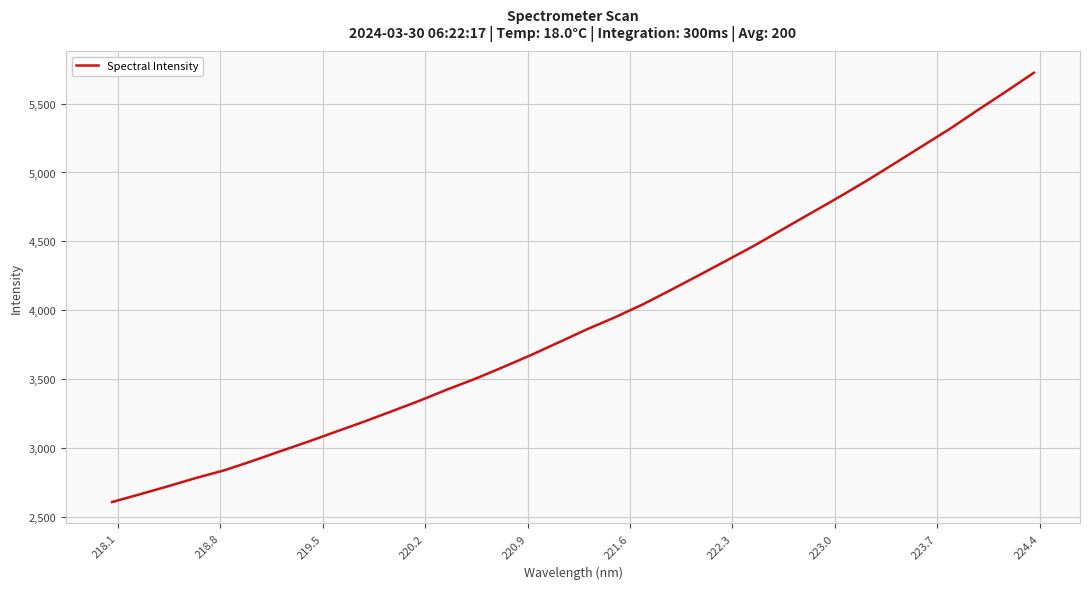

What is the smallest value displayed?

2606.2